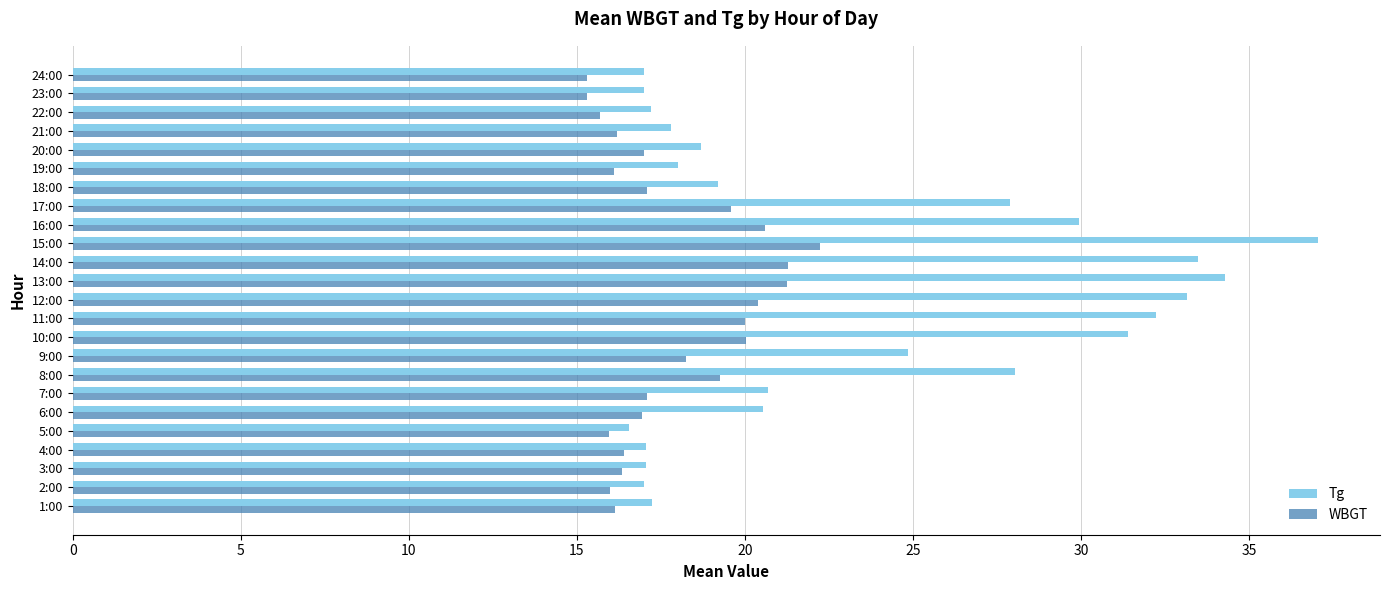

What is the average value of the WBGT series?

17.9